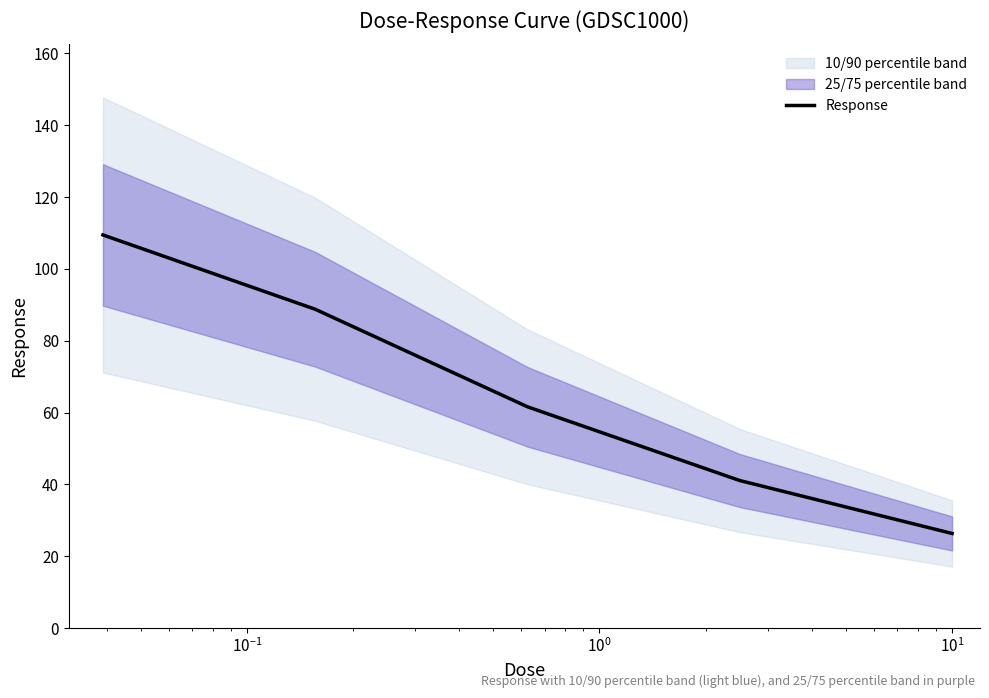

What is the minimum value shown in the chart?

26.3